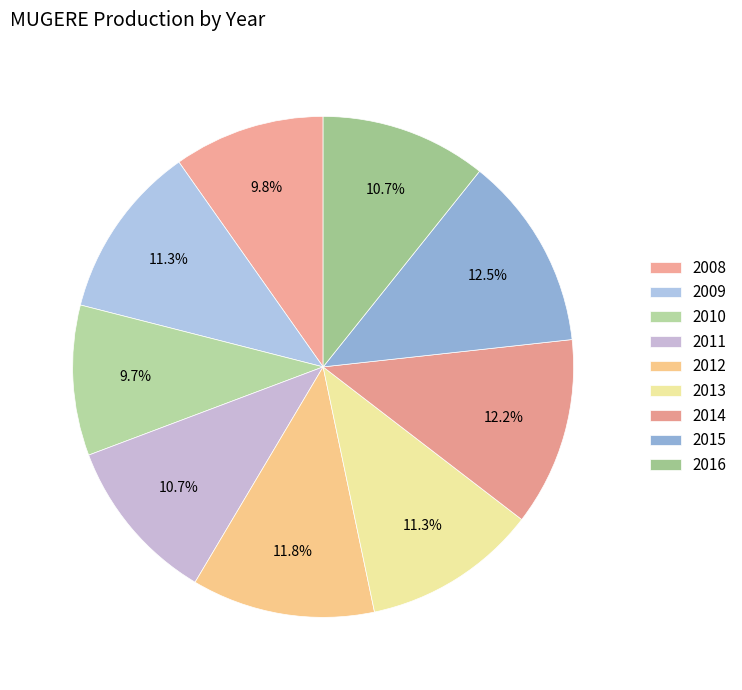

How many slices are in this pie chart?

9